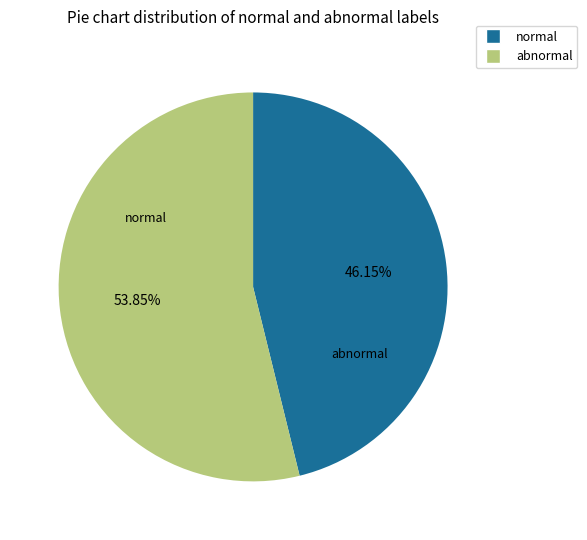

Does any single category account for the majority?

Yes